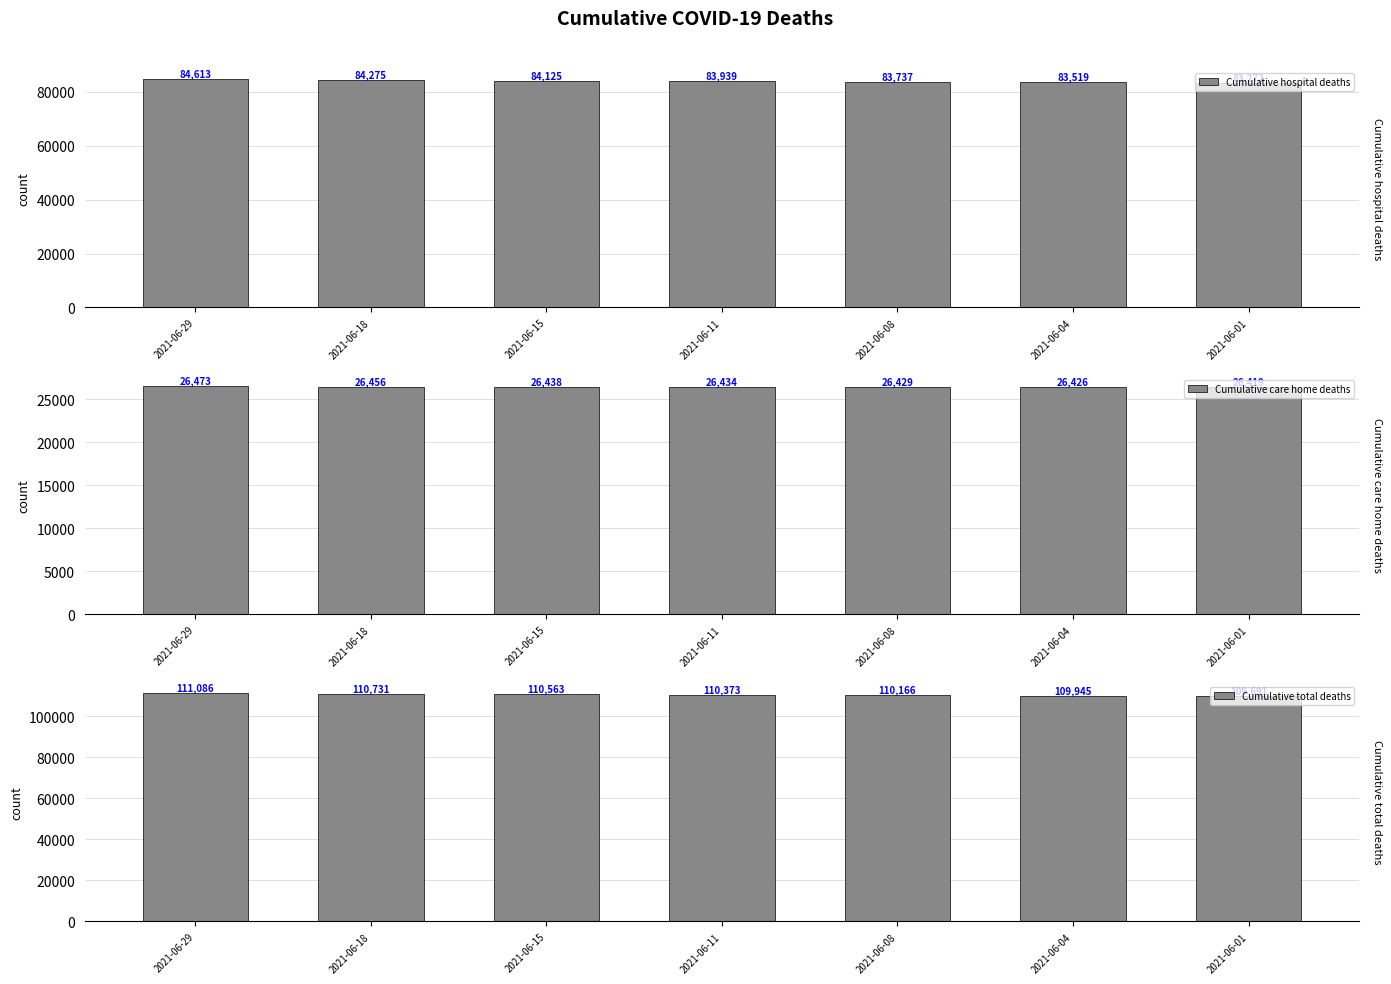

Which category has the highest value in the Cumulative hospital deaths series?

2021-06-29